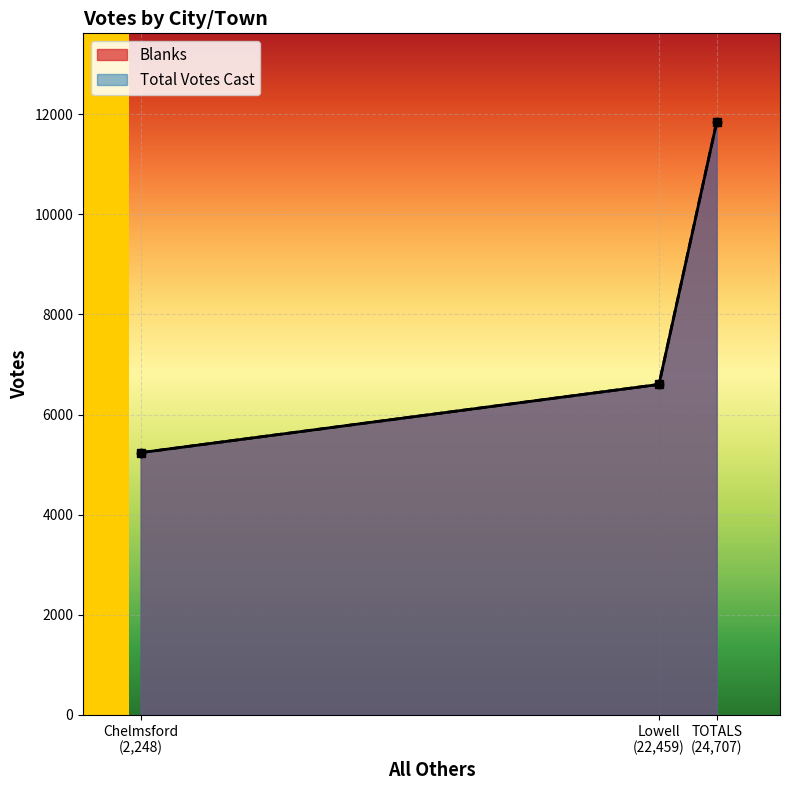

What is the label of the 3rd point from the right?

Chelmsford (2,248)